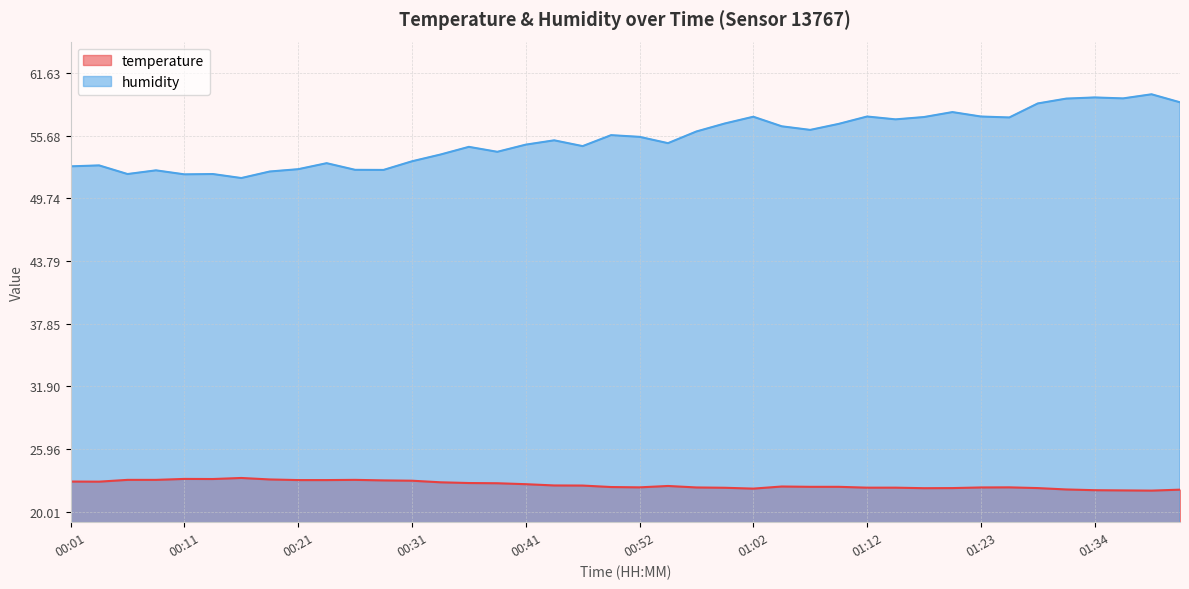

How many interior local valleys does the humidity series have?

11